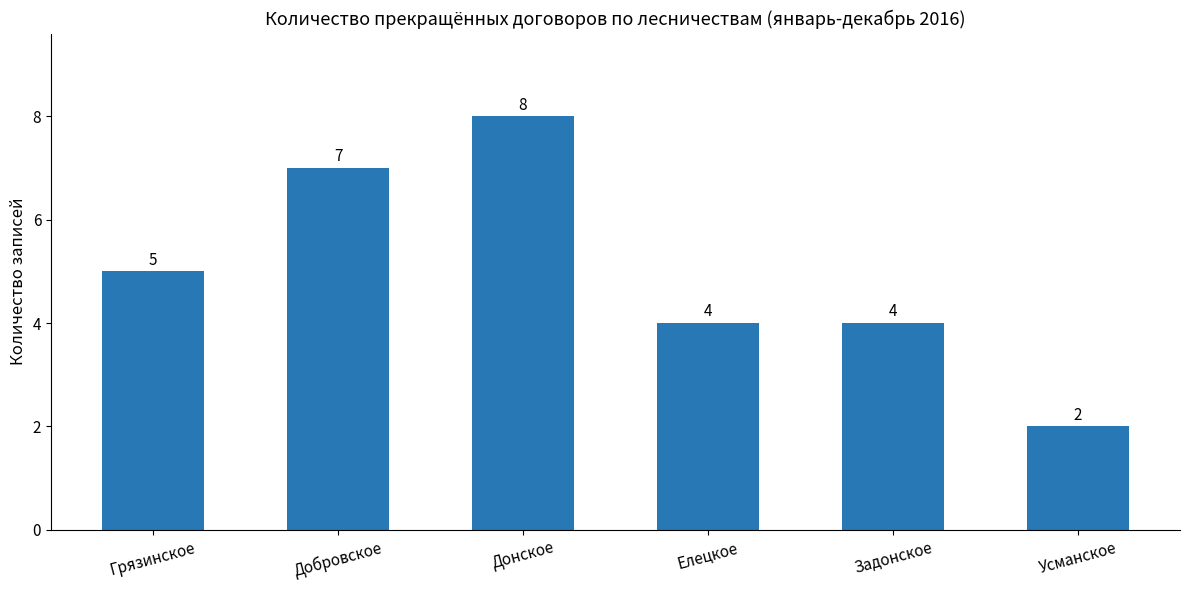

How many categories are shown in the chart?

6